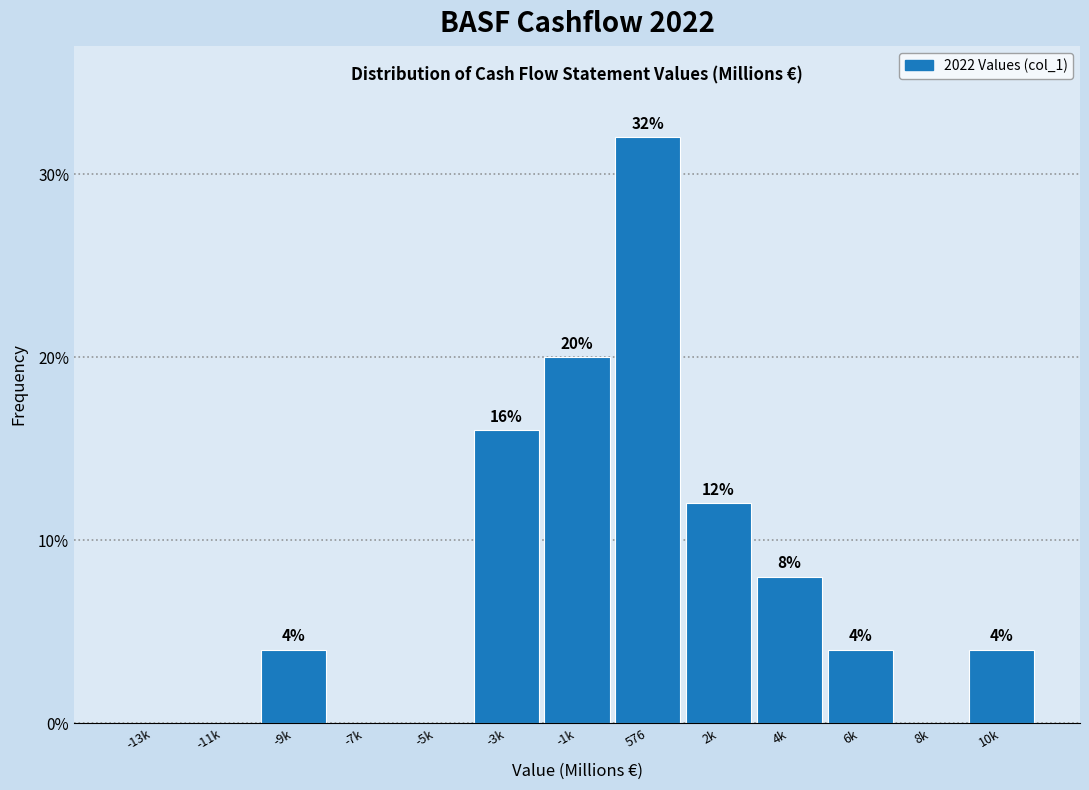

Reading right to left, transcribe all the data shown in this chart.

10k=4	8k=0	6k=4	4k=8	2k=12	576=32	-1k=20	-3k=16	-5k=0	-7k=0	-9k=4	-11k=0	-13k=0